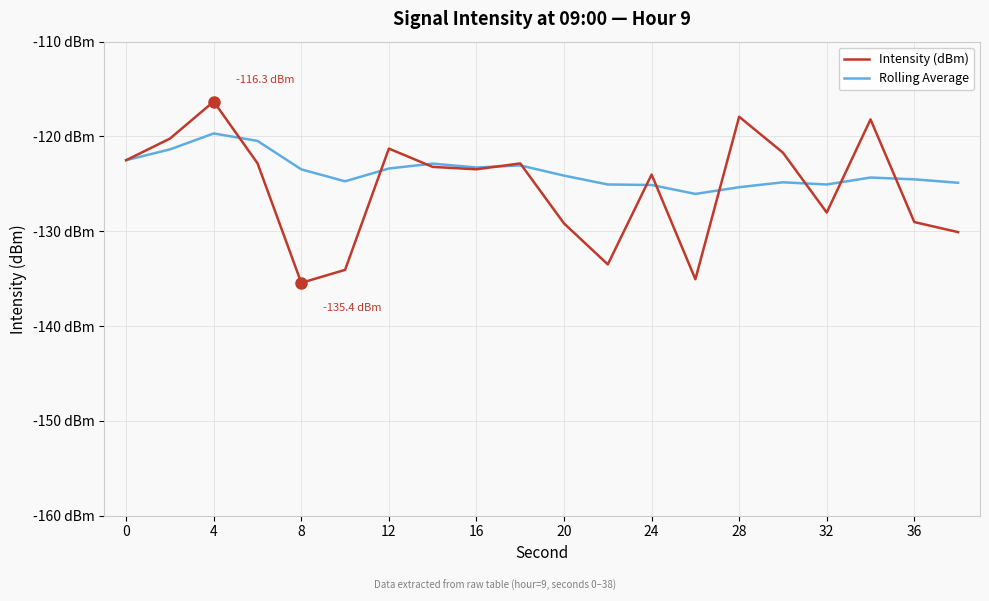

What are all the series names shown in the legend?

Intensity (dBm), Rolling Average